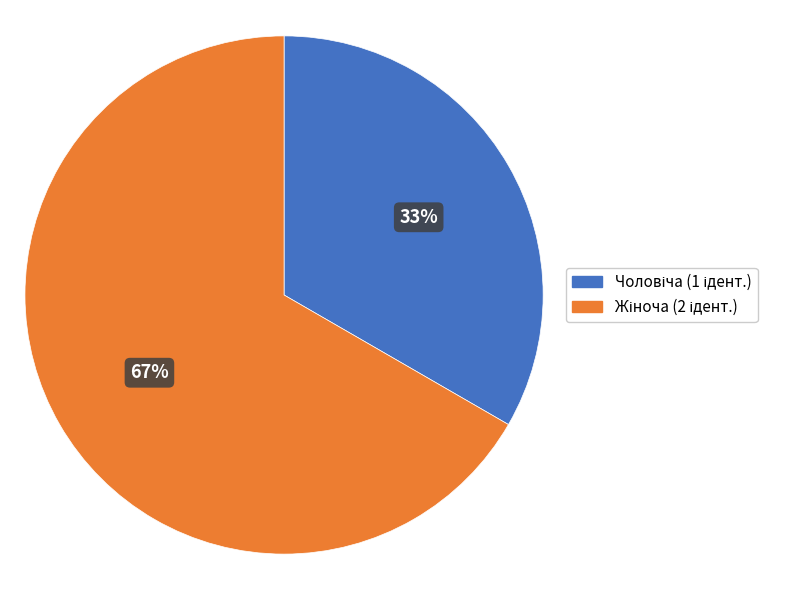

To the nearest percent, what is the average slice percentage?

50%